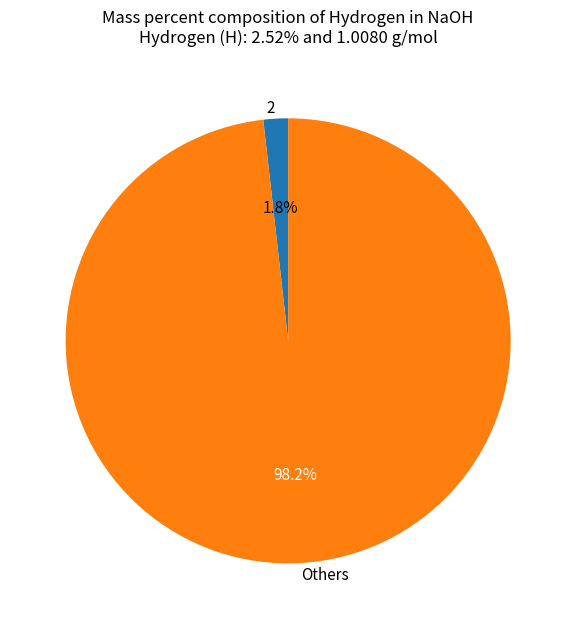

Between 2 and Others, which is larger?

Others